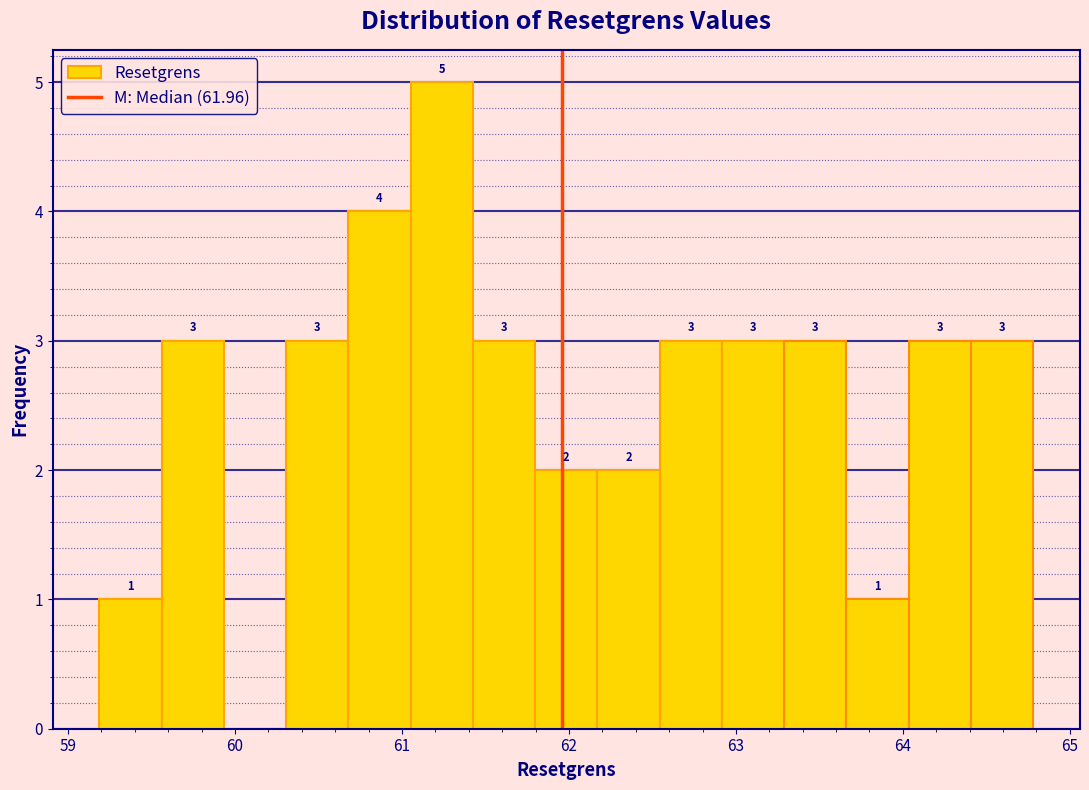

Read against the x-axis, roughly where is the centre of the tallest bar?

61.2